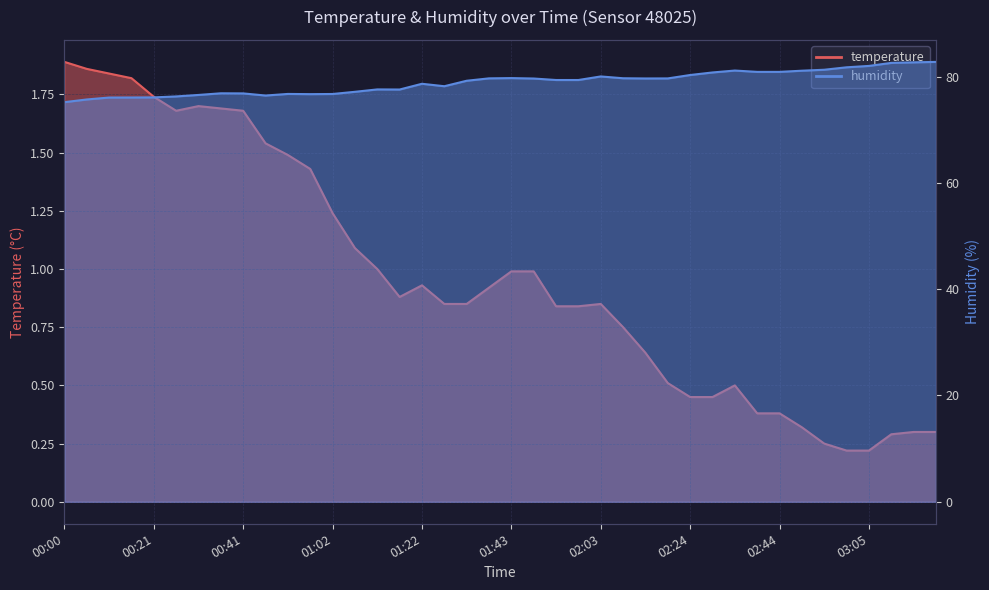

Reading right to left, what are all the values shown in this chart?

temperature: 03:20=0.3	03:15=0.3	03:10=0.3	03:05=0.2	03:00=0.2	02:54=0.2	02:49=0.3	02:44=0.4	02:39=0.4	02:34=0.5	02:29=0.5	02:24=0.5	02:19=0.5	02:14=0.6	02:09=0.8	02:03=0.8	01:58=0.8	01:53=0.8	01:48=1.0	01:43=1.0	01:38=0.9	01:33=0.8	01:27=0.8	01:22=0.9	01:17=0.9	01:12=1.0	01:07=1.1	01:02=1.2	00:57=1.4	00:52=1.5	00:46=1.5	00:41=1.7	00:36=1.7	00:31=1.7	00:26=1.7	00:21=1.7	00:16=1.8	00:11=1.8	00:06=1.9	00:00=1.9
humidity: 03:20=82.8	03:15=82.7	03:10=82.6	03:05=82.0	03:00=81.7	02:54=81.3	02:49=81.1	02:44=80.9	02:39=80.9	02:34=81.1	02:29=80.8	02:24=80.3	02:19=79.7	02:14=79.6	02:09=79.7	02:03=80.0	01:58=79.3	01:53=79.3	01:48=79.6	01:43=79.7	01:38=79.7	01:33=79.2	01:27=78.2	01:22=78.6	01:17=77.6	01:12=77.6	01:07=77.1	01:02=76.7	00:57=76.7	00:52=76.7	00:46=76.4	00:41=76.8	00:36=76.8	00:31=76.5	00:26=76.3	00:21=76.1	00:16=76.1	00:11=76.0	00:06=75.7	00:00=75.2